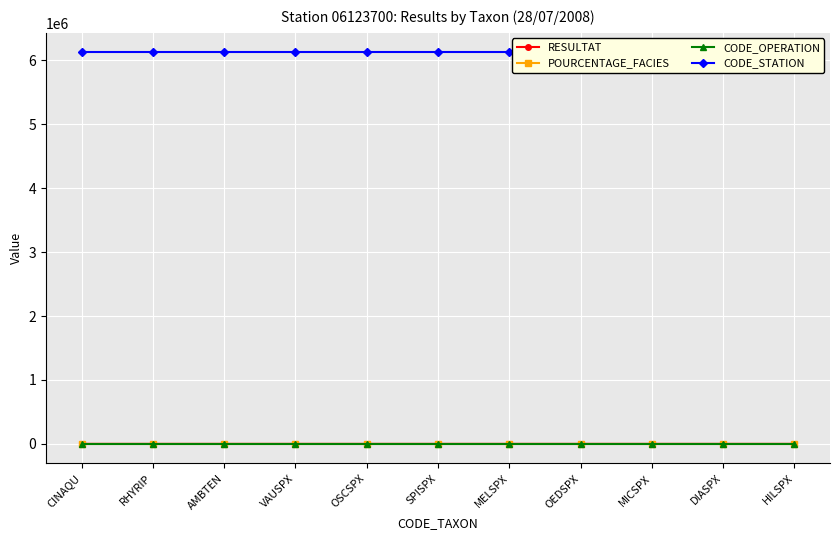

Count the number of data series in this chart.

4